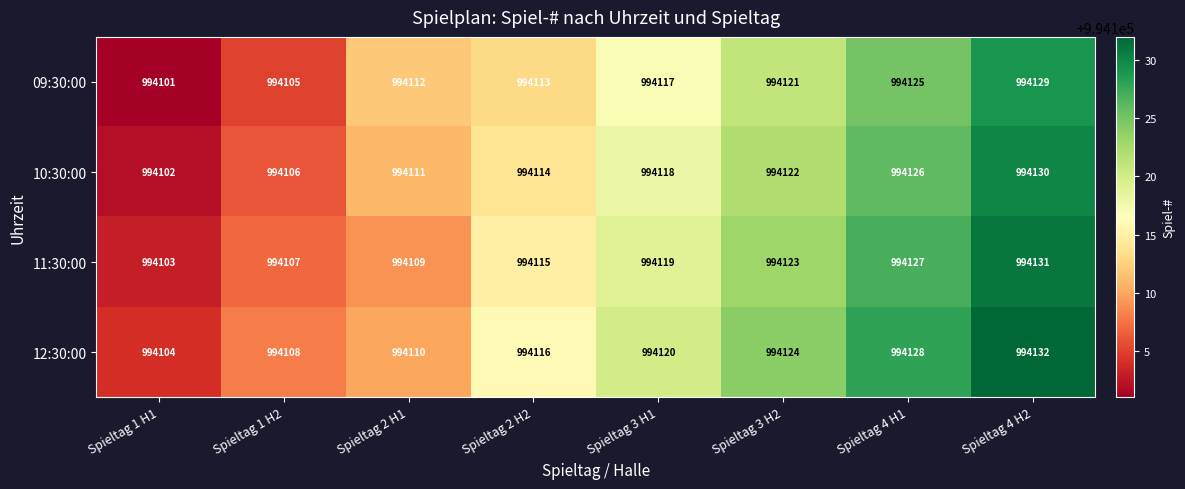

What is the sum of all 10:30:00 values?

7952929